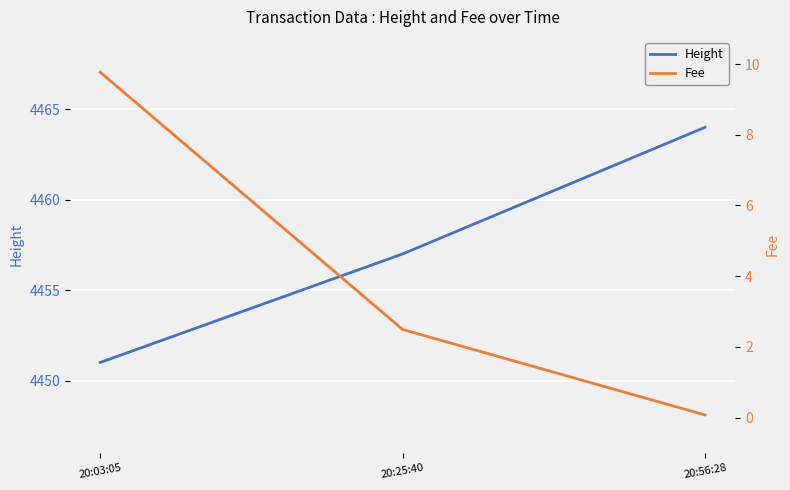

What is the sum of all Height values?

13372